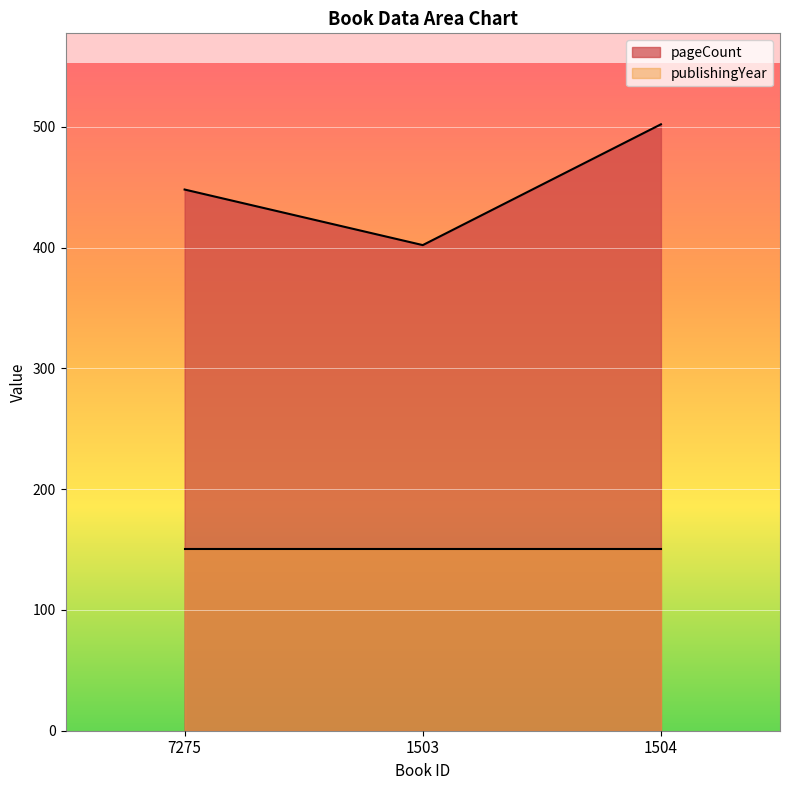

At which label does the data first exceed 448?

1504